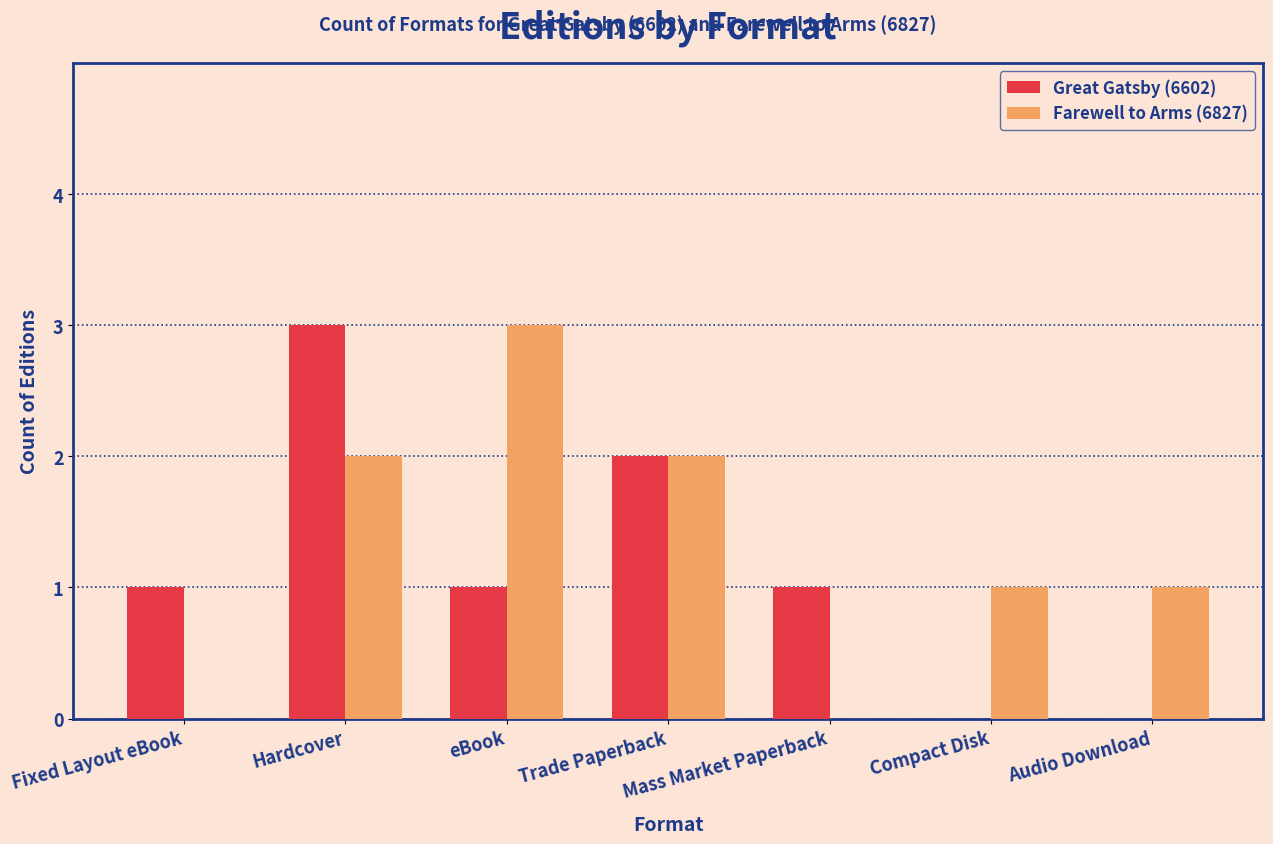

Reading right to left, transcribe all the data shown in this chart.

Great Gatsby (6602): 0	0	1	2	1	3	1
Farewell to Arms (6827): 1	1	0	2	3	2	0